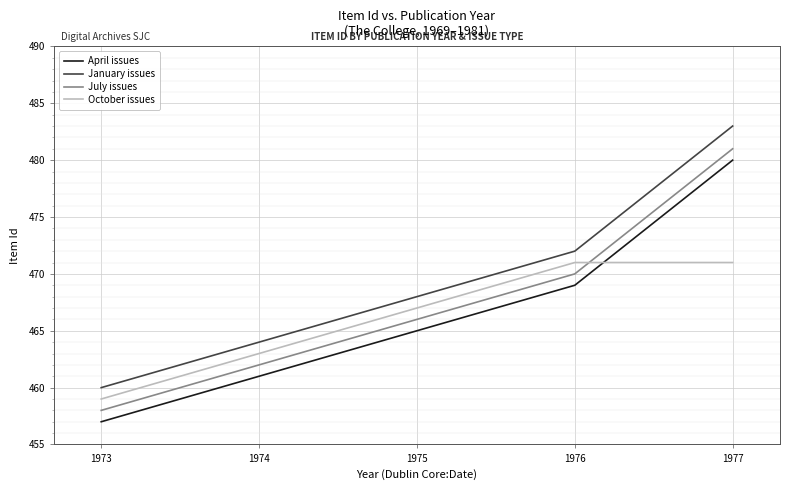

What is the smallest value displayed?

457